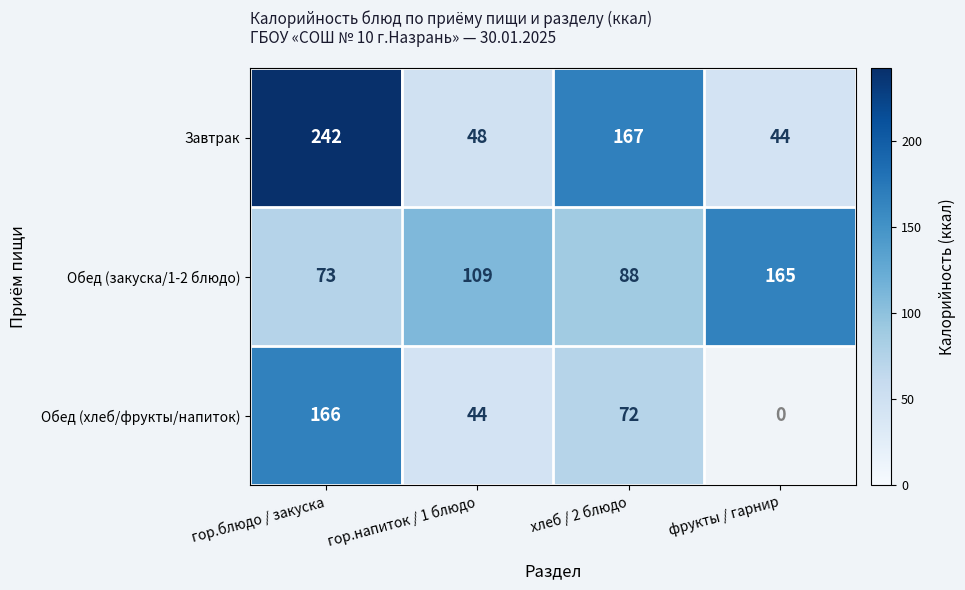

What is the total value across all series at гор.блюдо / закуска?

481